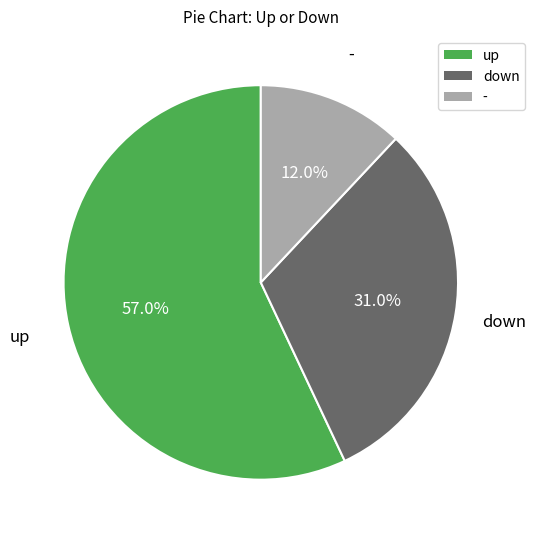

How many segments does this pie chart have?

3